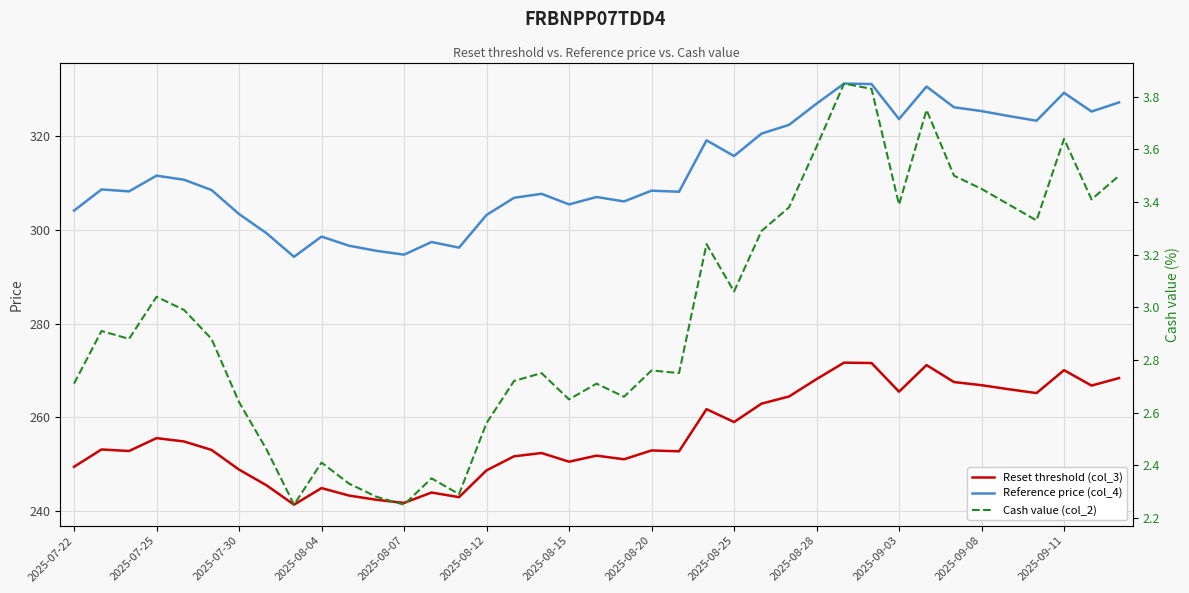

Between 28 and 2025-09-03, which is larger?

28